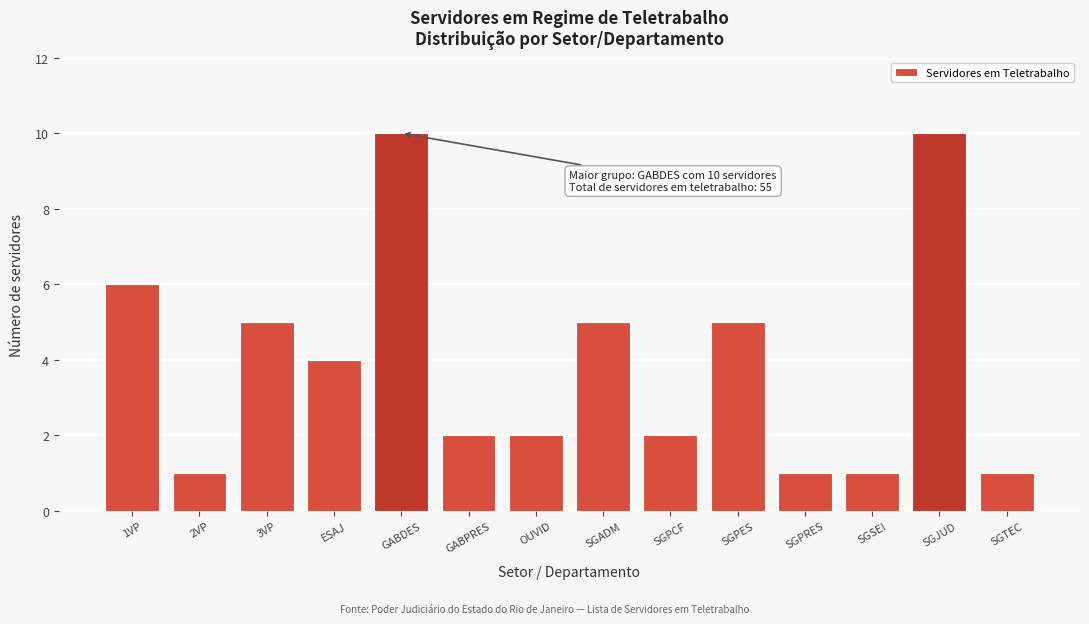

Reading right to left, what are all the values shown in this chart?

1	10	1	1	5	2	5	2	2	10	4	5	1	6